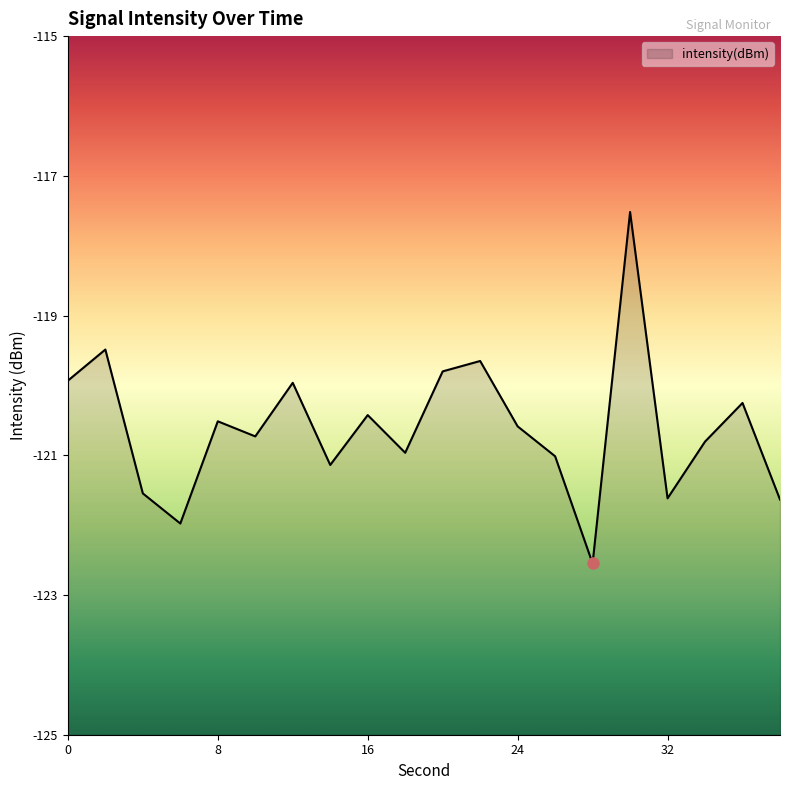

Reading left to right, transcribe all the data shown in this chart.

0=-119.9	2=-119.5	4=-121.5	6=-122.0	8=-120.5	10=-120.7	12=-120.0	14=-121.1	16=-120.4	18=-121.0	20=-119.8	22=-119.7	24=-120.6	26=-121.0	28=-122.5	30=-117.5	32=-121.6	34=-120.8	36=-120.3	38=-121.6